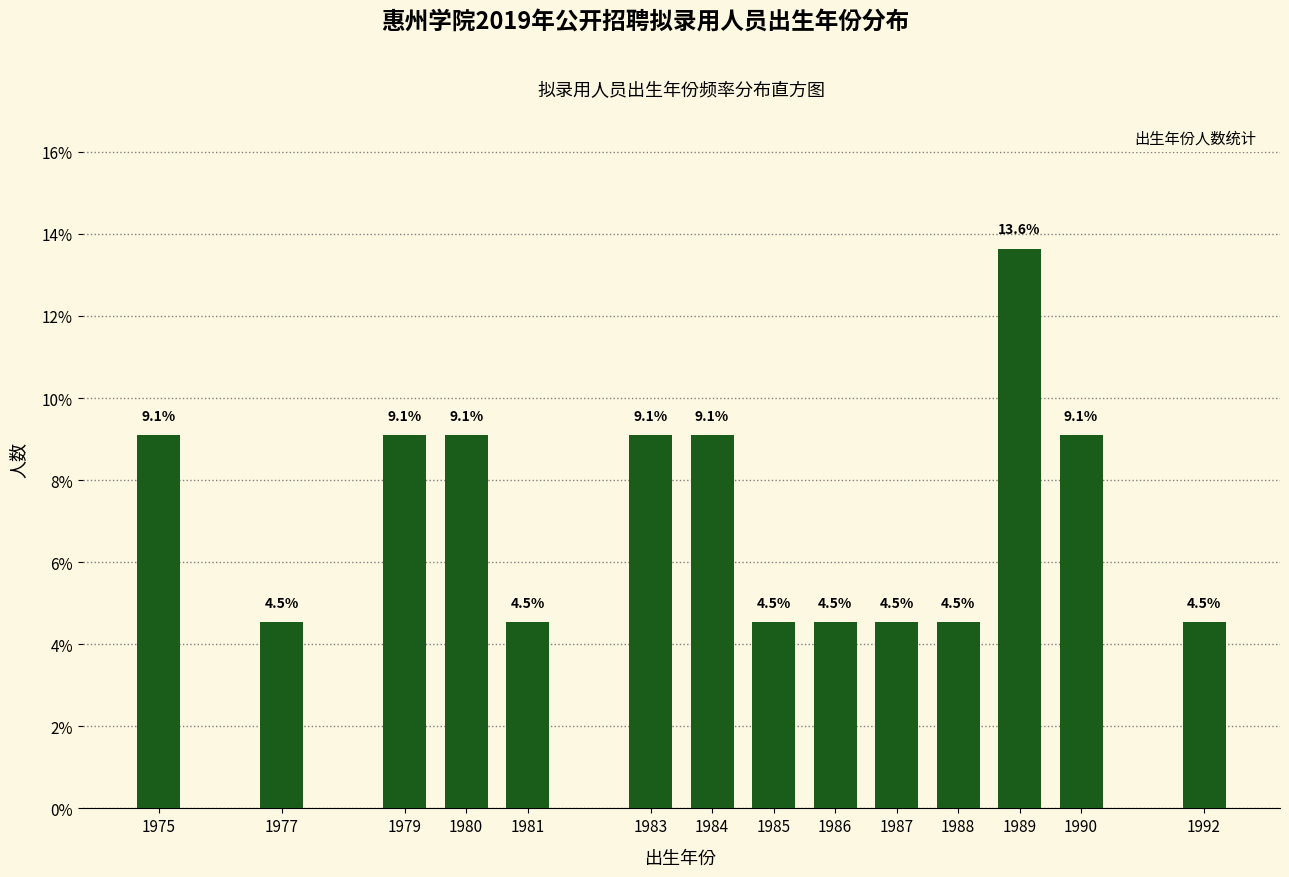

Reading left to right, list all the values displayed in this chart.

9.1	4.5	9.1	9.1	4.5	9.1	9.1	4.5	4.5	4.5	4.5	13.6	9.1	4.5